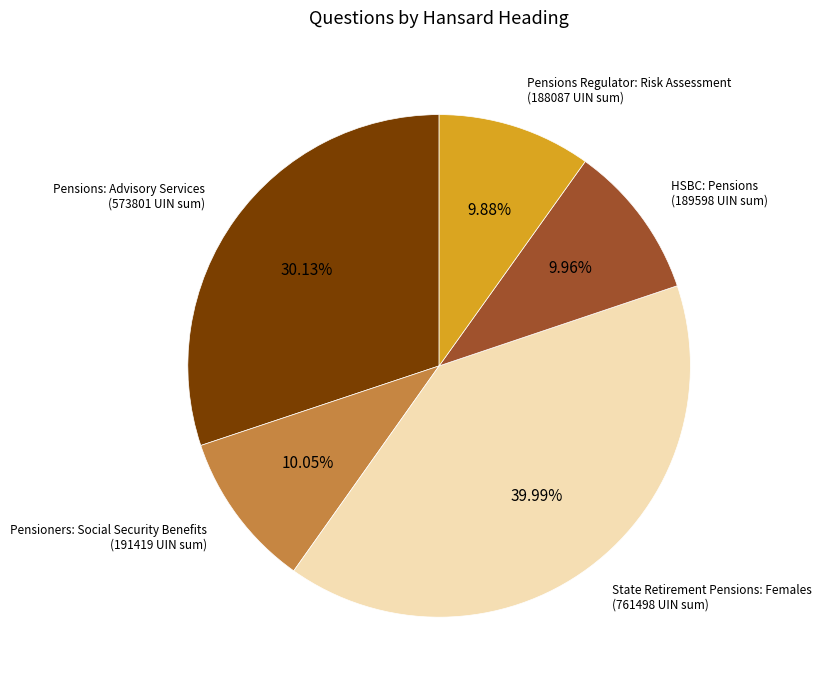

Does any single category account for the majority?

No